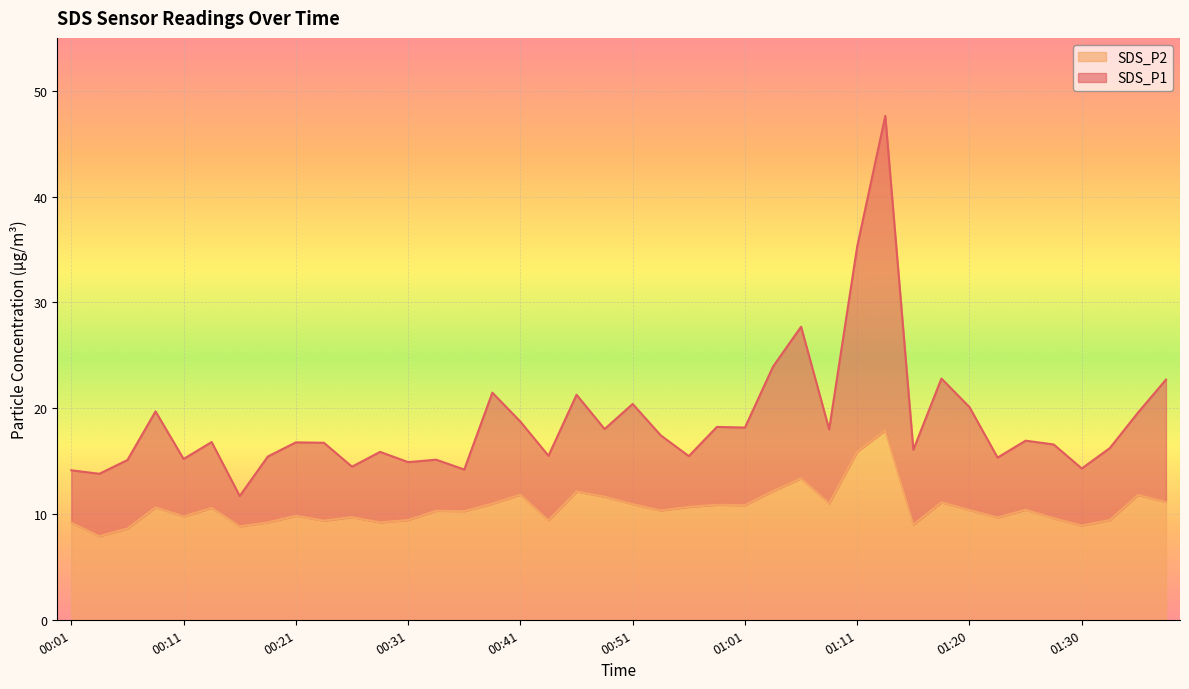

Rank the categories by SDS_P2 value from lowest to highest.

00:04, 00:06, 00:16, 01:30, 01:16, 00:01, 00:19, 00:29, 00:24, 00:43, 00:31, 01:33, 01:28, 01:23, 00:26, 00:11, 00:21, 00:36, 00:34, 00:53, 01:20, 01:25, 00:14, 00:09, 00:56, 01:01, 00:58, 00:51, 00:39, 01:08, 01:18, 01:38, 00:48, 01:35, 00:41, 00:46, 01:03, 01:06, 01:11, 01:13